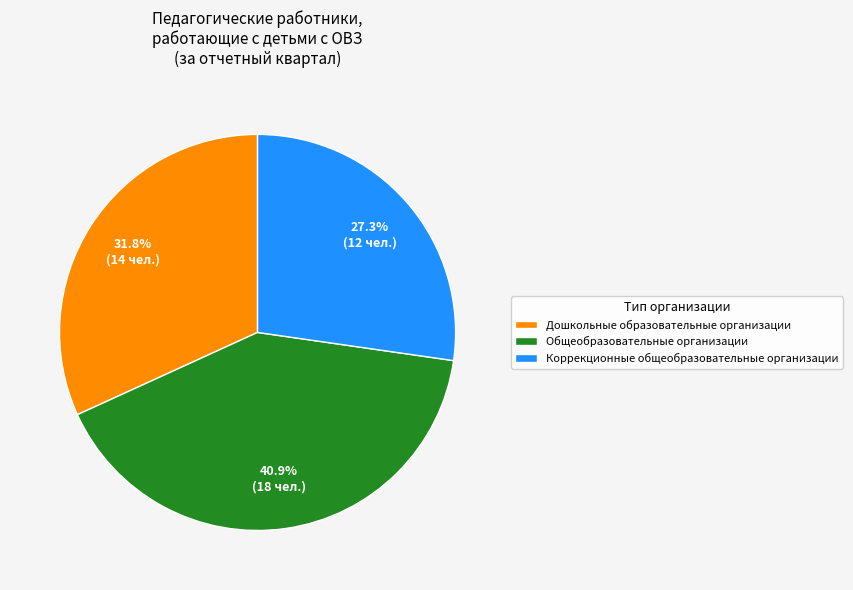

Between Коррекционные общеобразовательные организации and Дошкольные образовательные организации, which is larger?

Дошкольные образовательные организации